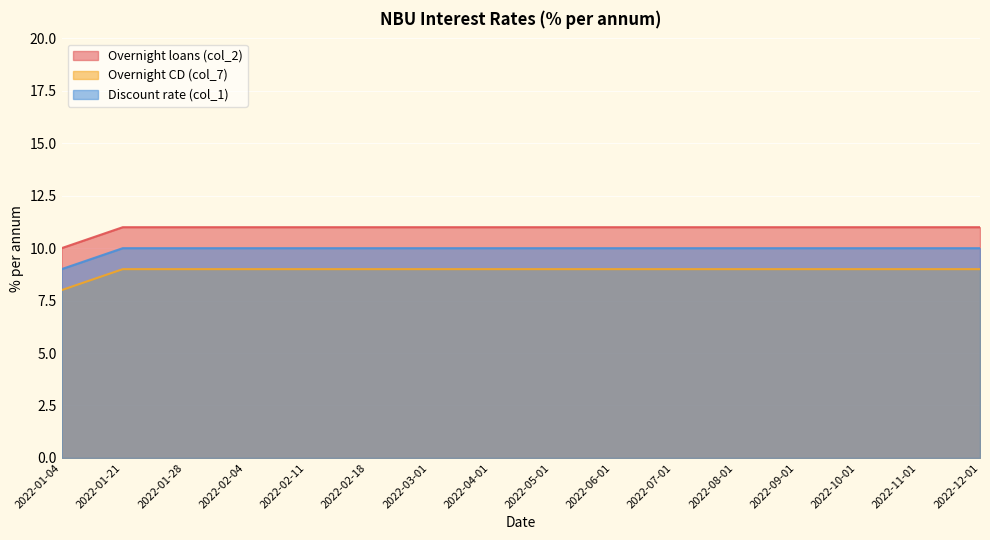

Which series has the largest total across all categories?

Overnight loans (col_2)